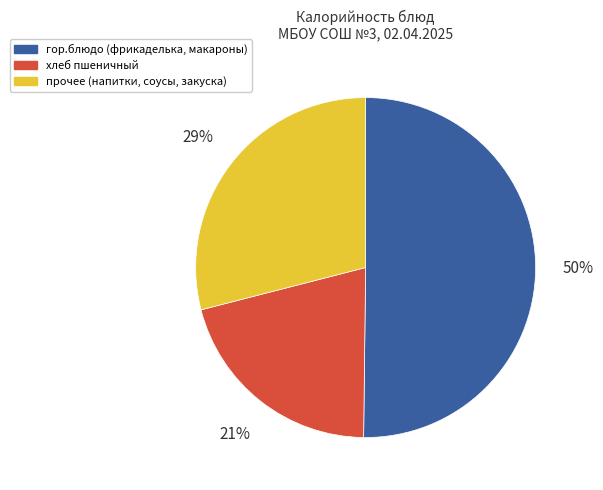

To the nearest percent, what is the average slice percentage?

33%